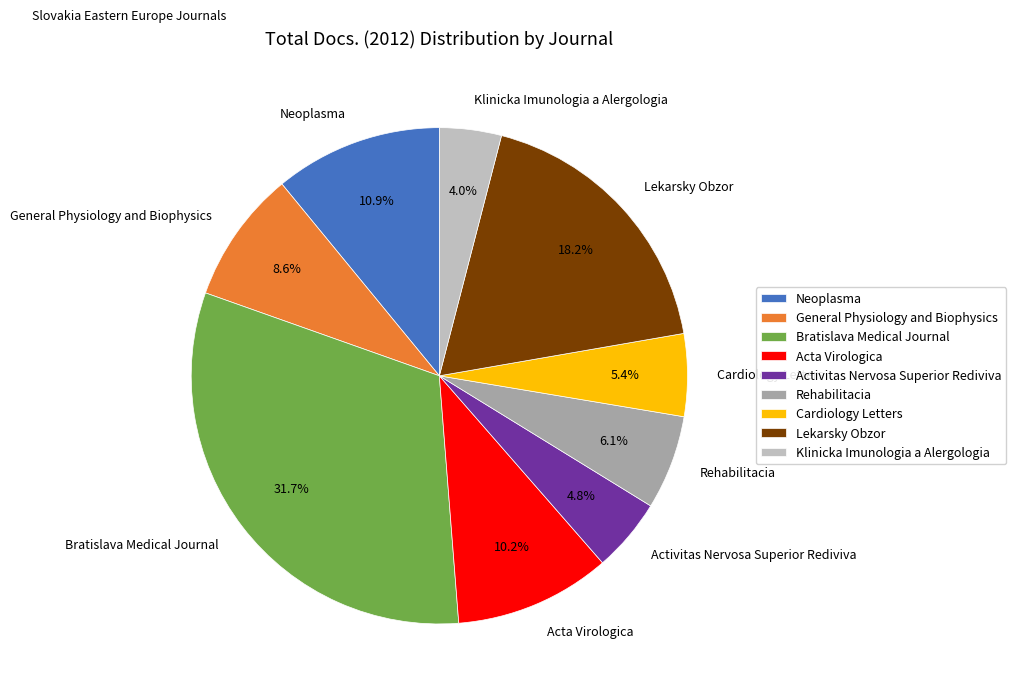

Which category has the smallest portion of the pie?

Klinicka Imunologia a Alergologia